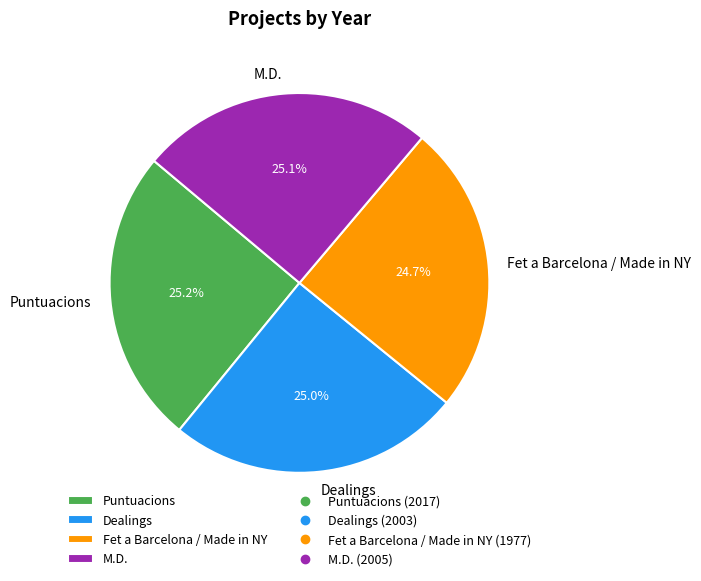

True or false: M.D. accounts for 32% of the total.

False